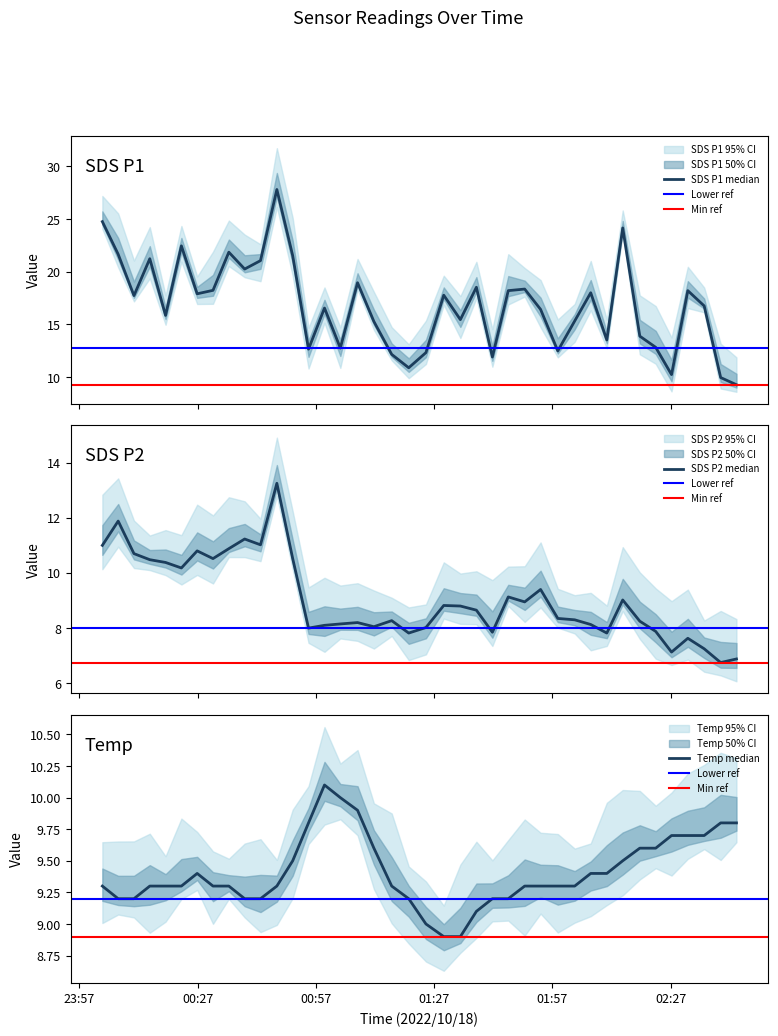

Where do Temp and SDS_P2 first cross each other?

2022/10/18 00:51:08 and 2022/10/18 00:55:09